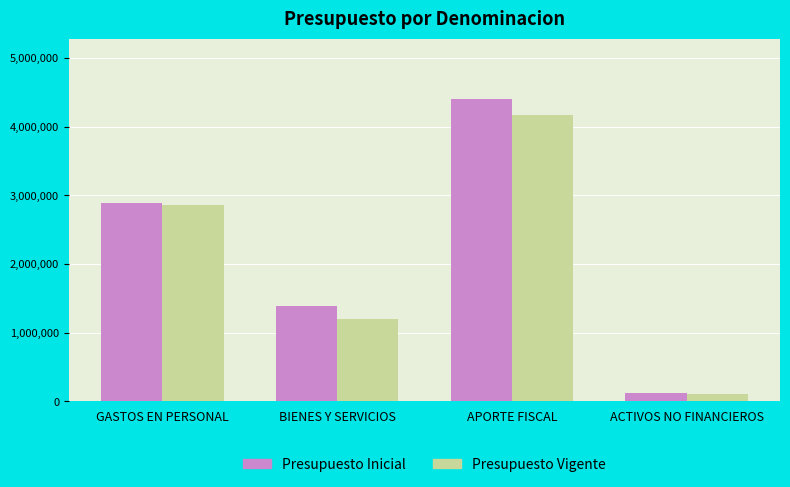

What is the maximum value for Presupuesto Vigente?

4168537